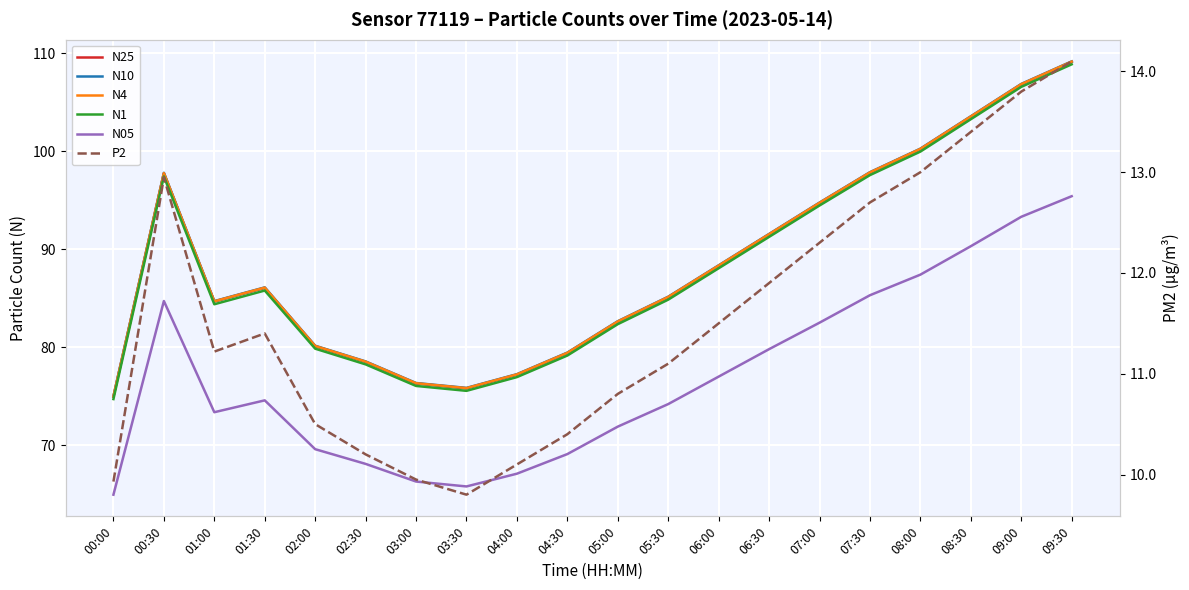

True or false: N25 has a value of 106.8 at 09:00.

True